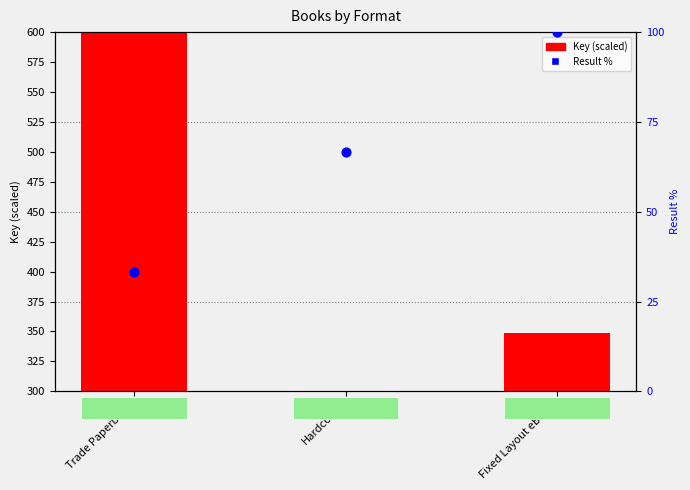

What is the total value across all series at Hardcover?

66.7